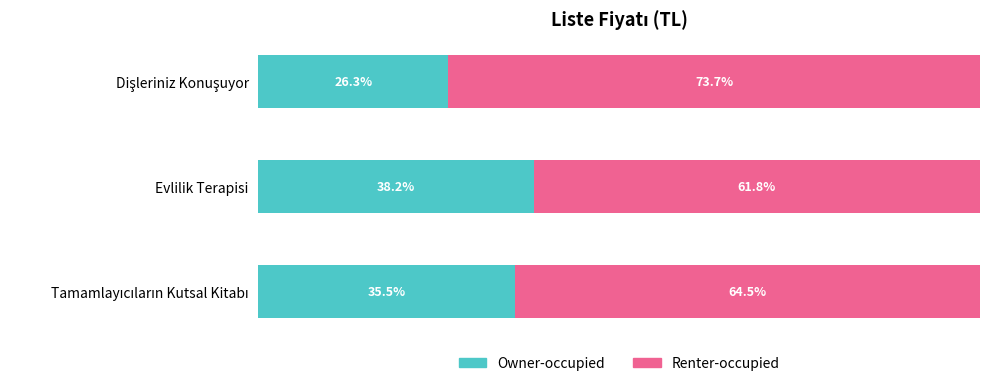

Which category has the highest value in the Owner-occupied series?

Evlilik Terapisi